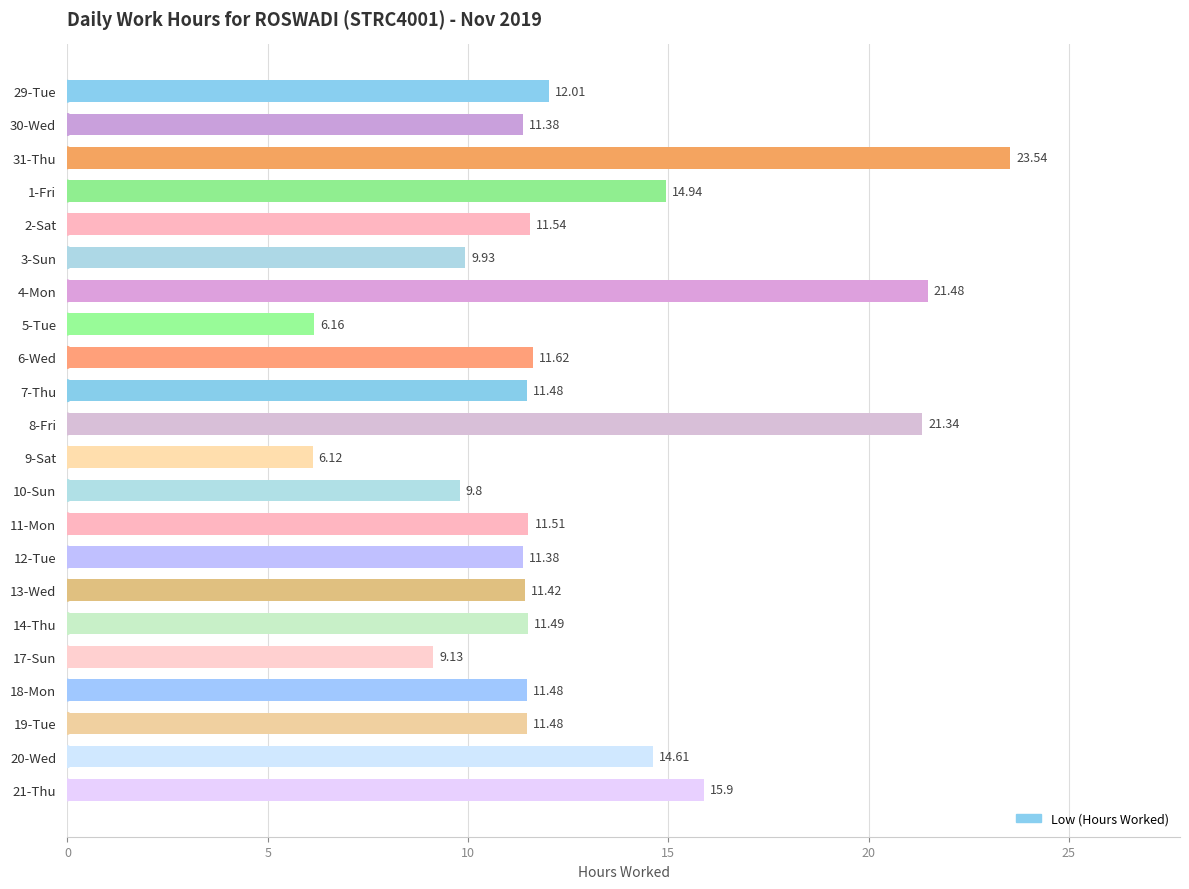

What is the maximum value shown in the chart?

23.5